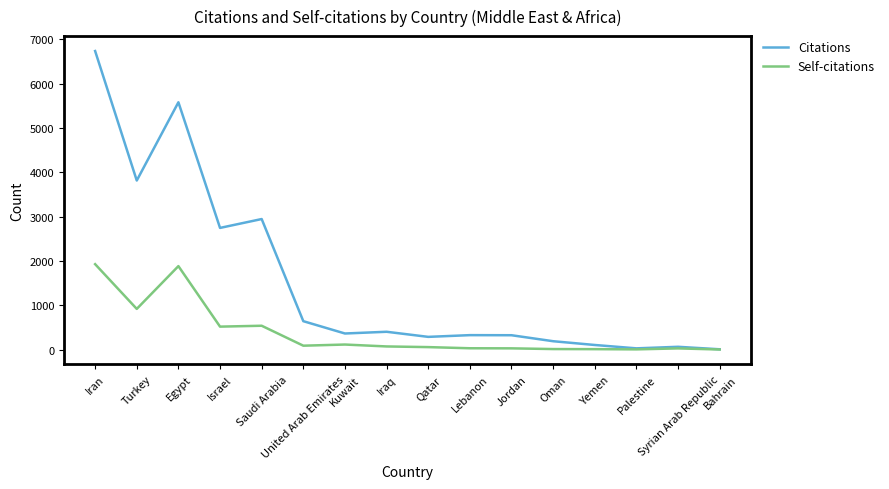

Which series has the largest total across all categories?

Citations